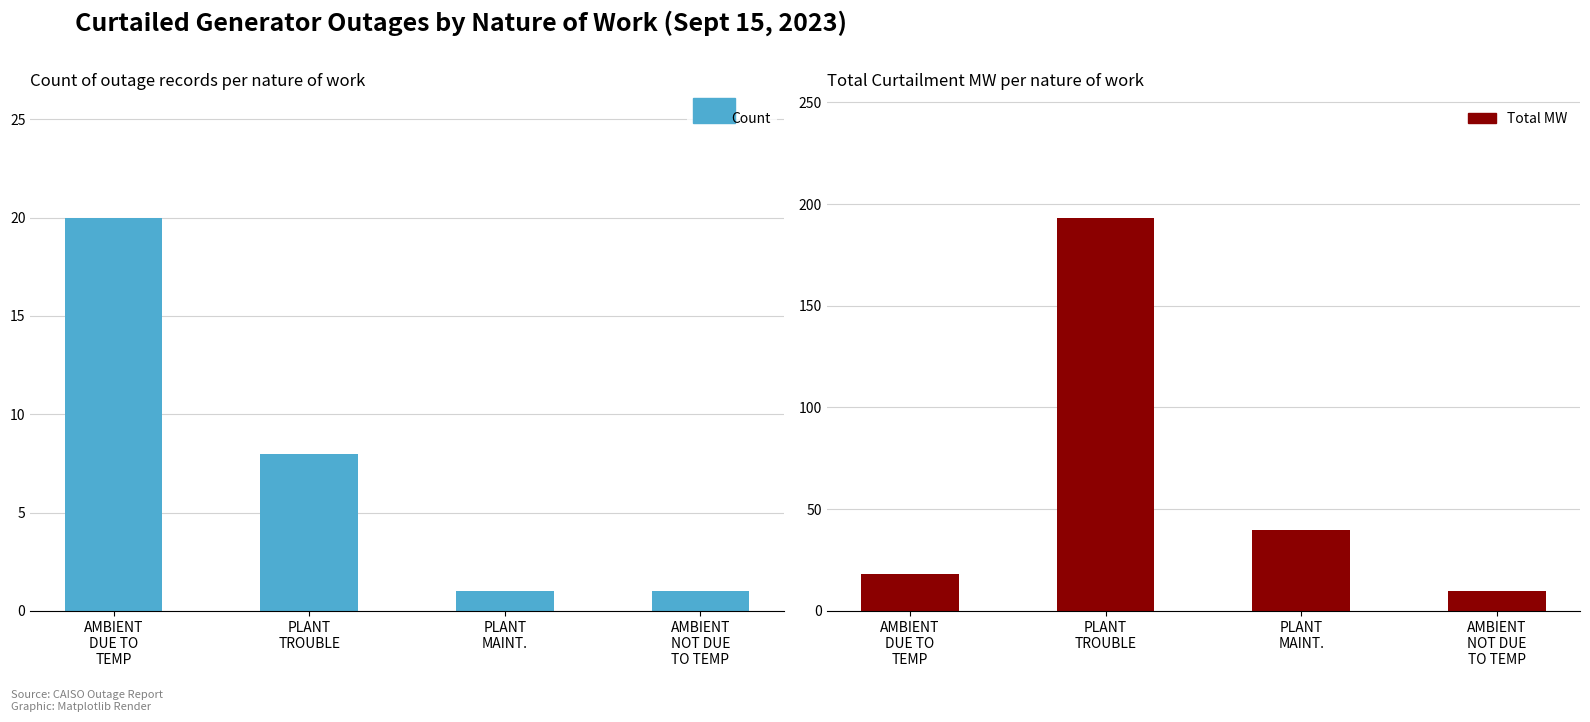

What is the sum of all Count of Records values?

30.0